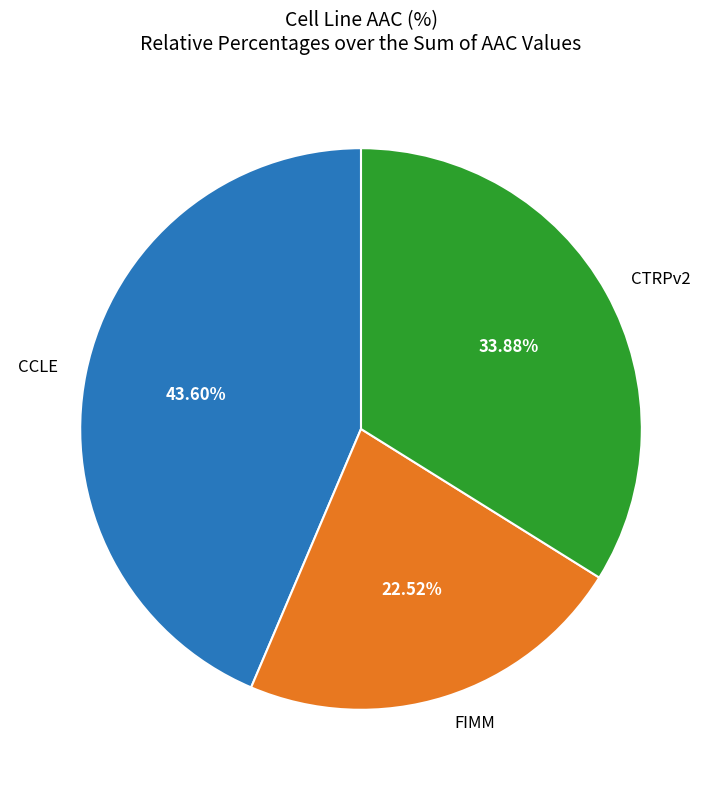

To the nearest percent, what is the average slice percentage?

33%